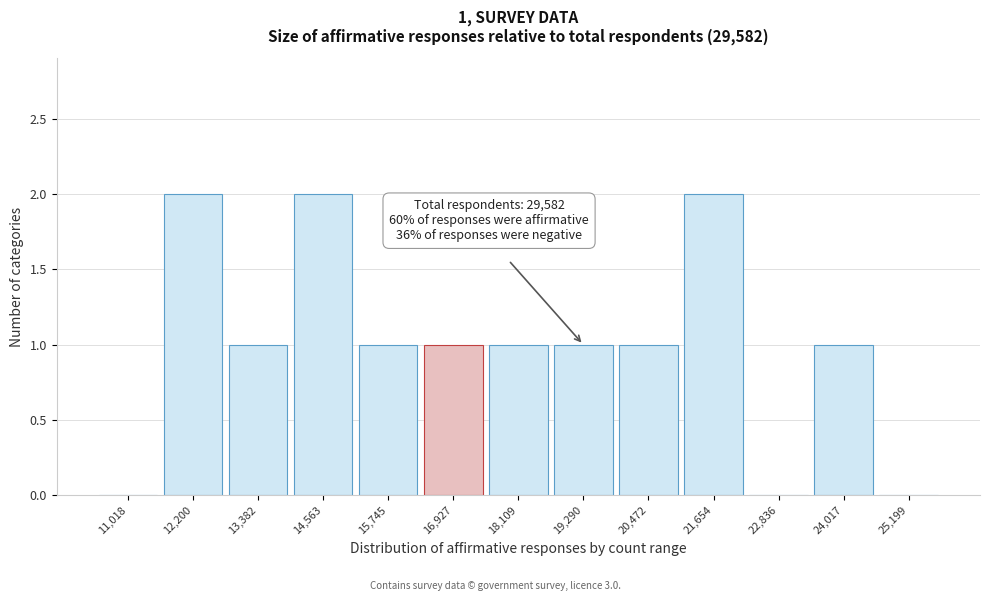

Reading left to right, list all the values displayed in this chart.

11,018=0	12,200=2	13,382=1	14,563=2	15,745=1	16,927=1	18,109=1	19,290=1	20,472=1	21,654=2	22,836=0	24,017=1	25,199=0